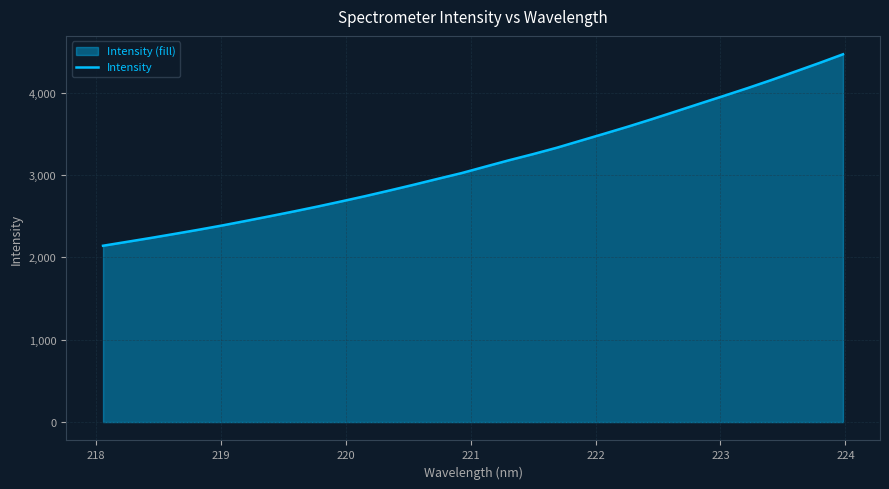

What is the difference between the maximum and minimum values?

2324.8